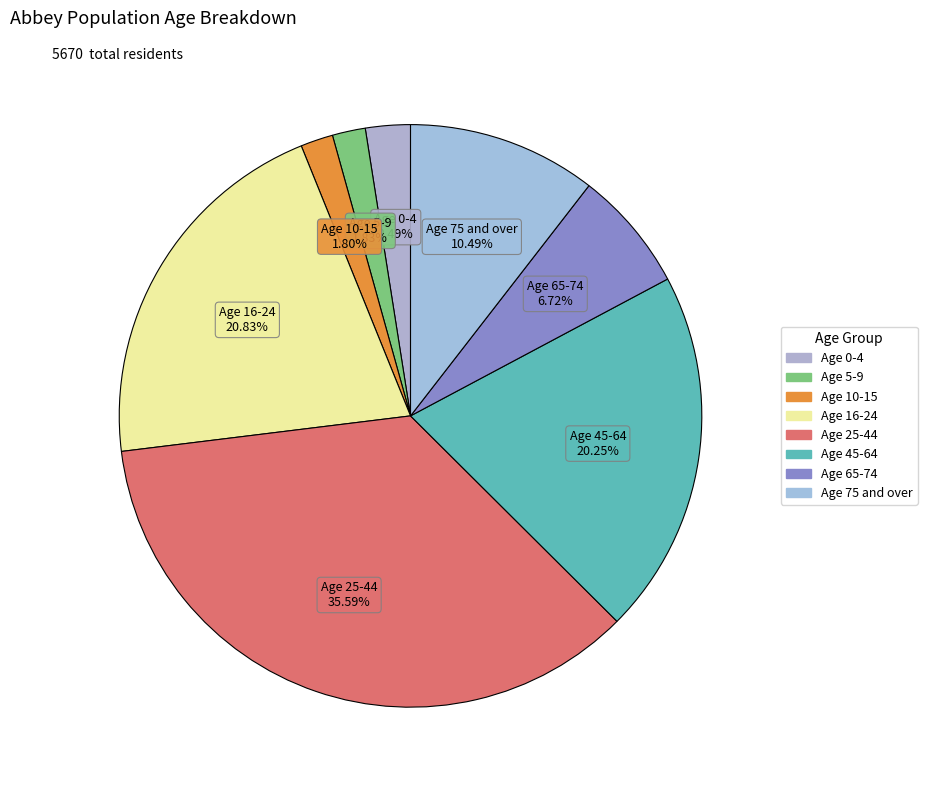

Does any single category account for the majority?

No